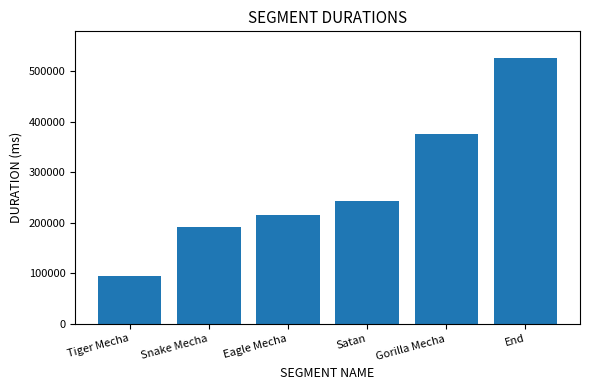

At which label is the value closest to 310884?

Gorilla Mecha